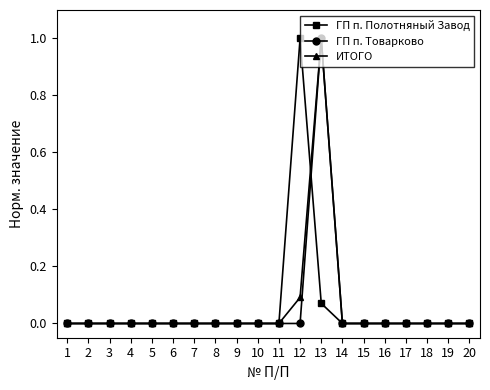

What is the greatest value displayed?

1.0